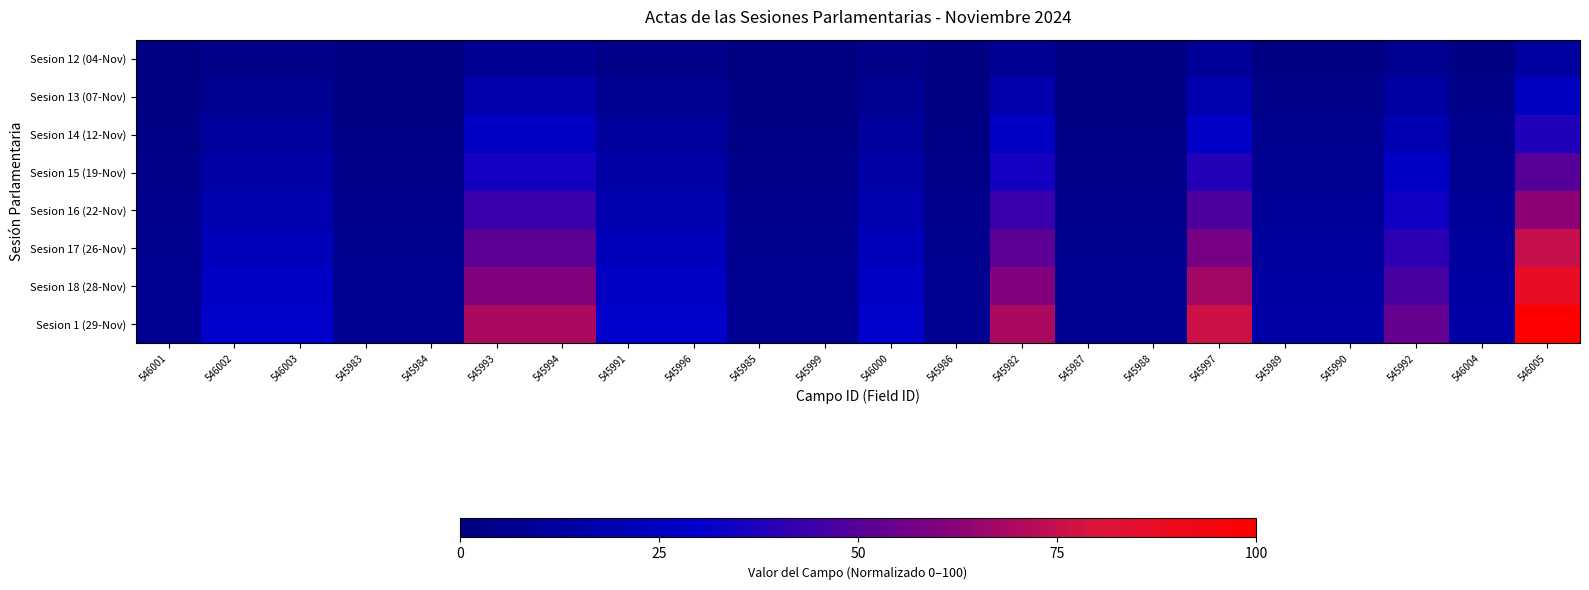

Reading left to right, what are all the values shown in this chart?

Sesion 12 (04-Nov): 546001=1.0	546002=3.8	546003=3.8	545983=1.0	545984=1.0	545993=8.7	545994=8.7	545991=3.8	545996=3.8	545985=1.0	545999=1.0	546000=3.8	545986=1.0	545982=8.7	545987=1.0	545988=1.0	545997=9.6	545989=1.9	545990=1.9	545992=6.7	546004=1.9	546005=12.5
Sesion 13 (07-Nov): 546001=1.9	546002=7.7	546003=7.7	545983=1.9	545984=1.9	545993=17.3	545994=17.3	545991=7.7	545996=7.7	545985=1.9	545999=1.9	546000=7.7	545986=1.9	545982=17.3	545987=1.9	545988=1.9	545997=19.2	545989=3.8	545990=3.8	545992=13.5	546004=3.8	546005=25.0
Sesion 14 (12-Nov): 546001=2.9	546002=11.5	546003=11.5	545983=2.9	545984=2.9	545993=26.0	545994=26.0	545991=11.5	545996=11.5	545985=2.9	545999=2.9	546000=11.5	545986=2.9	545982=26.0	545987=2.9	545988=2.9	545997=28.8	545989=5.8	545990=5.8	545992=20.2	546004=5.8	546005=37.5
Sesion 15 (19-Nov): 546001=3.8	546002=15.4	546003=15.4	545983=3.8	545984=3.8	545993=34.6	545994=34.6	545991=15.4	545996=15.4	545985=3.8	545999=3.8	546000=15.4	545986=3.8	545982=34.6	545987=3.8	545988=3.8	545997=38.5	545989=7.7	545990=7.7	545992=26.9	546004=7.7	546005=50.0
Sesion 16 (22-Nov): 546001=4.8	546002=19.2	546003=19.2	545983=4.8	545984=4.8	545993=43.3	545994=43.3	545991=19.2	545996=19.2	545985=4.8	545999=4.8	546000=19.2	545986=4.8	545982=43.3	545987=4.8	545988=4.8	545997=48.1	545989=9.6	545990=9.6	545992=33.7	546004=9.6	546005=62.5
Sesion 17 (26-Nov): 546001=5.8	546002=23.1	546003=23.1	545983=5.8	545984=5.8	545993=51.9	545994=51.9	545991=23.1	545996=23.1	545985=5.8	545999=5.8	546000=23.1	545986=5.8	545982=51.9	545987=5.8	545988=5.8	545997=57.7	545989=11.5	545990=11.5	545992=40.4	546004=11.5	546005=75.0
Sesion 18 (28-Nov): 546001=6.7	546002=26.9	546003=26.9	545983=6.7	545984=6.7	545993=60.6	545994=60.6	545991=26.9	545996=26.9	545985=6.7	545999=6.7	546000=26.9	545986=6.7	545982=60.6	545987=6.7	545988=6.7	545997=67.3	545989=13.5	545990=13.5	545992=47.1	546004=13.5	546005=87.5
Sesion 1 (29-Nov): 546001=7.7	546002=30.8	546003=30.8	545983=7.7	545984=7.7	545993=69.2	545994=69.2	545991=30.8	545996=30.8	545985=7.7	545999=7.7	546000=30.8	545986=7.7	545982=69.2	545987=7.7	545988=7.7	545997=76.9	545989=15.4	545990=15.4	545992=53.8	546004=15.4	546005=100.0